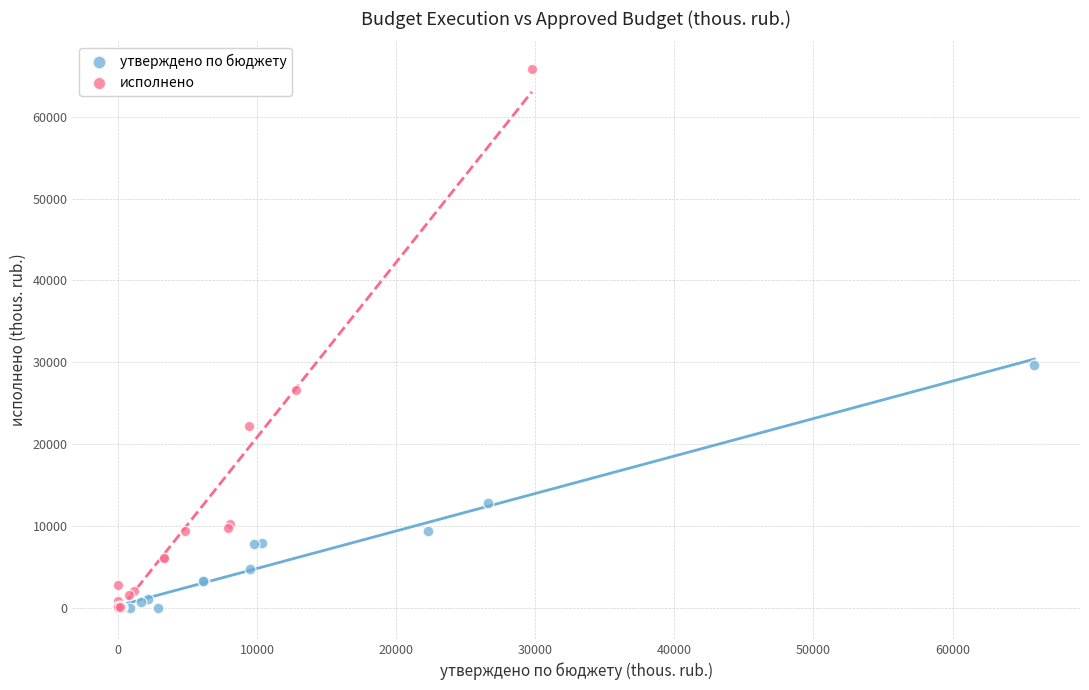

Which series contains the highest Y value?

исполнено